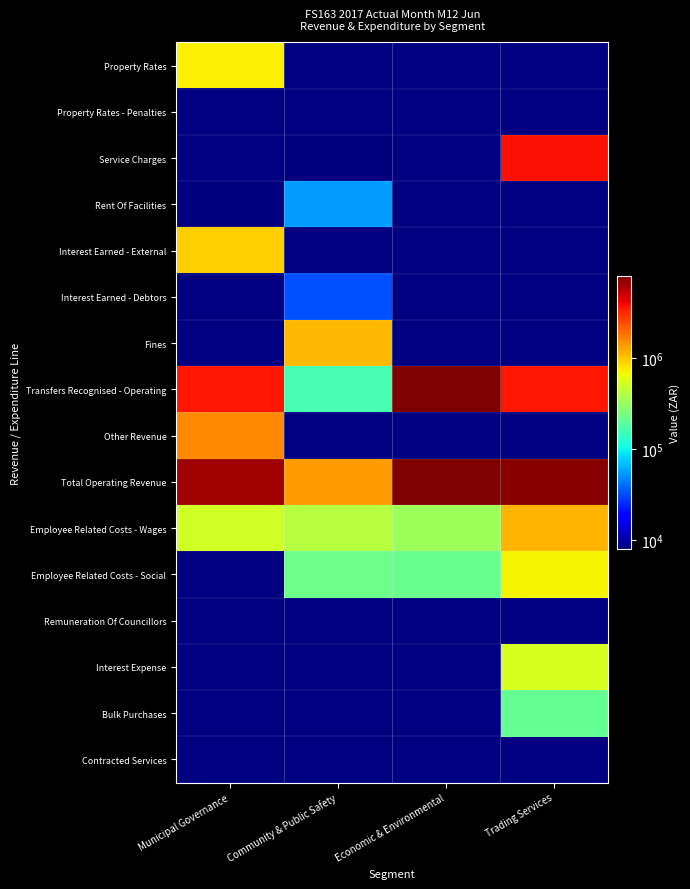

Between Municipal Governance and Trading Services, which is larger?

Municipal Governance